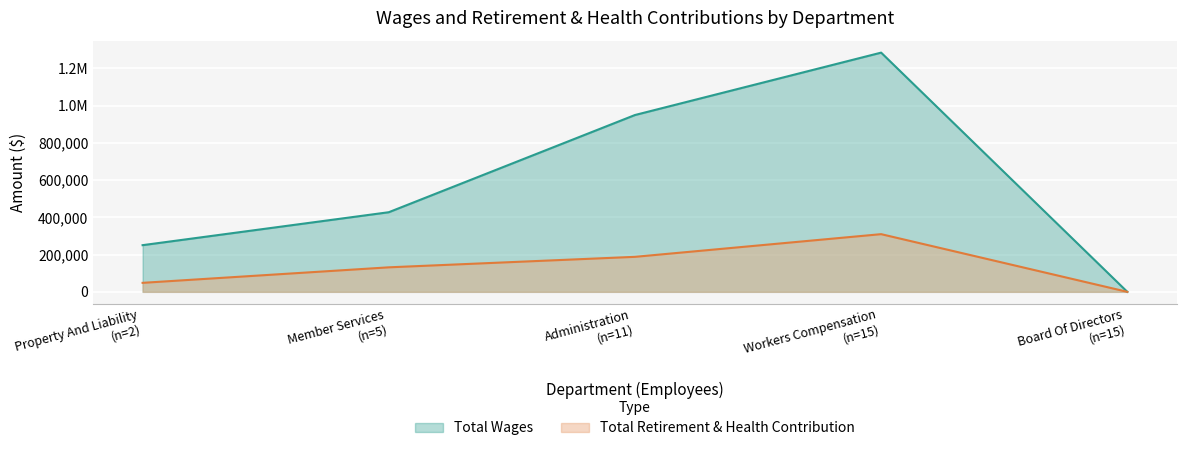

What is the difference between the second highest and minimum values in the Total Wages series?

949390